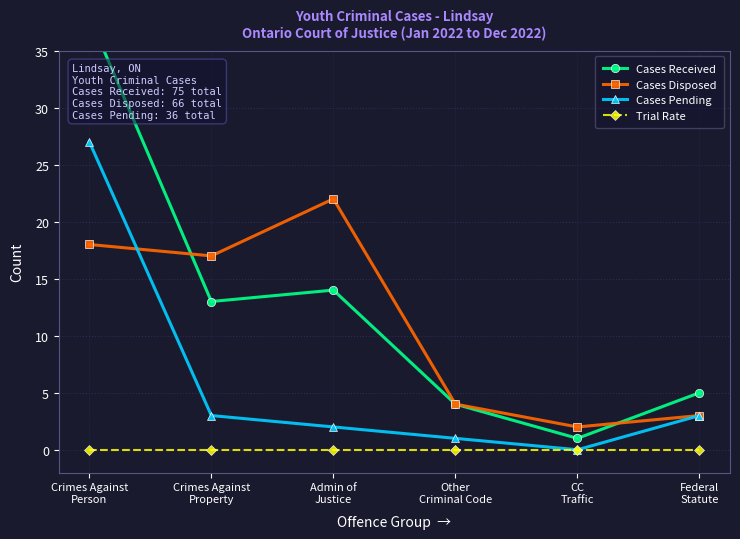

Between Other
Criminal Code and CC
Traffic, which is larger?

Other
Criminal Code